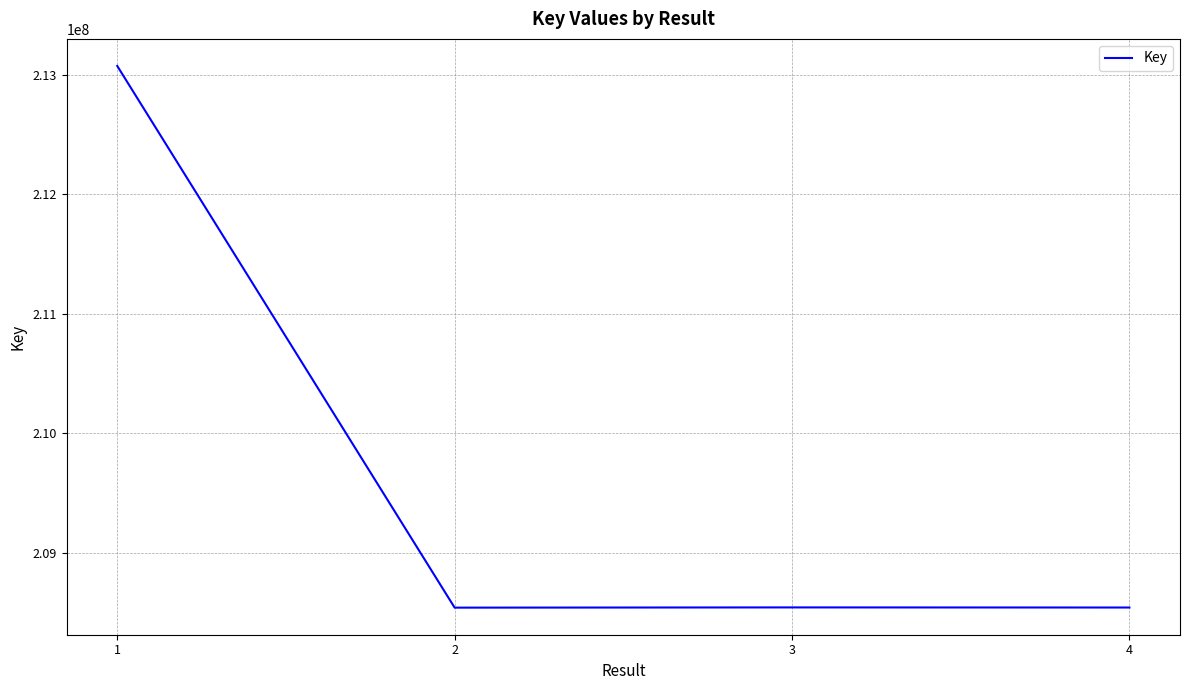

The chart shows a value of 334407922 at 4. True or false?

False